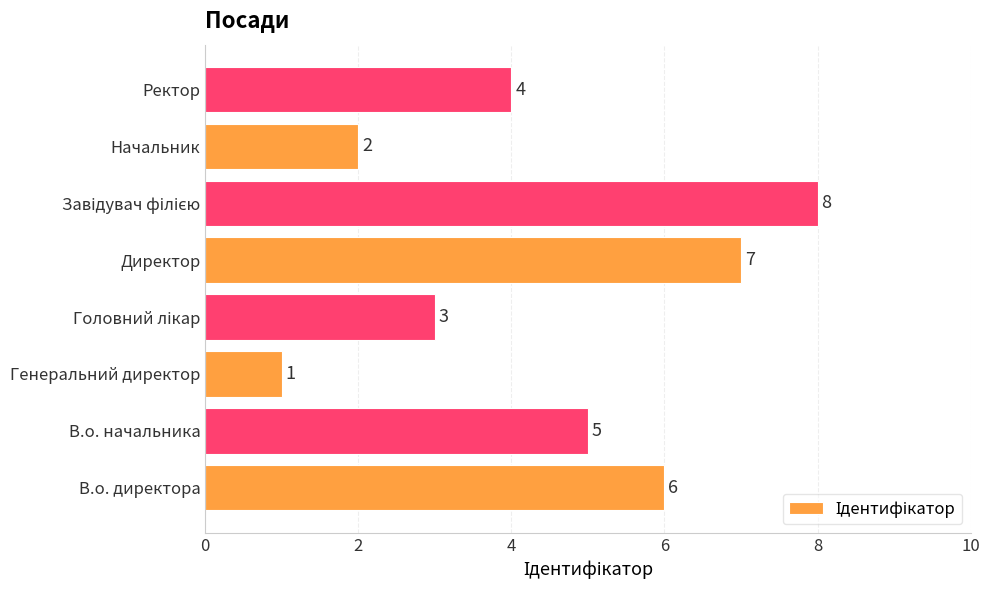

At which label is the value closest to 4?

Ректор